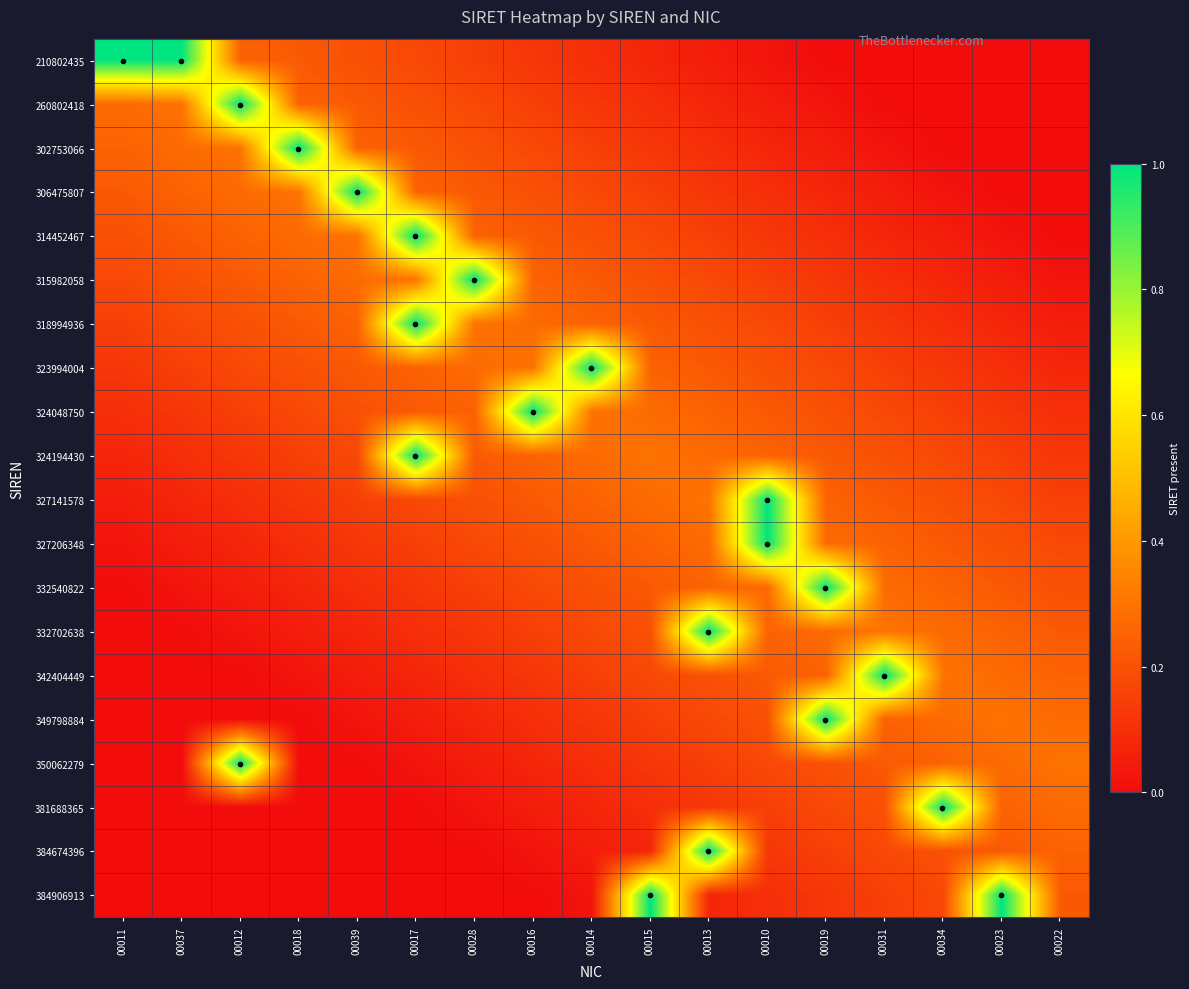

Reading left to right, list all the values displayed in this chart.

210802435: 00011=1.0	00037=1.0	00012=0.2	00018=0.2	00039=0.2	00017=0.2	00028=0.1	00016=0.1	00014=0.1	00015=0.1	00013=0.0	00010=0.0	00019=0.0	00031=0.0	00034=0.0	00023=0.0	00022=0.0
260802418: 00011=0.3	00037=0.3	00012=1.0	00018=0.2	00039=0.2	00017=0.2	00028=0.2	00016=0.1	00014=0.1	00015=0.1	00013=0.1	00010=0.0	00019=0.0	00031=0.0	00034=0.0	00023=0.0	00022=0.0
302753066: 00011=0.2	00037=0.3	00012=0.3	00018=1.0	00039=0.2	00017=0.2	00028=0.2	00016=0.2	00014=0.1	00015=0.1	00013=0.1	00010=0.1	00019=0.0	00031=0.0	00034=0.0	00023=0.0	00022=0.0
306475807: 00011=0.2	00037=0.2	00012=0.3	00018=0.3	00039=1.0	00017=0.2	00028=0.2	00016=0.2	00014=0.2	00015=0.1	00013=0.1	00010=0.1	00019=0.1	00031=0.0	00034=0.0	00023=0.0	00022=0.0
314452467: 00011=0.2	00037=0.2	00012=0.2	00018=0.3	00039=0.3	00017=1.0	00028=0.2	00016=0.2	00014=0.2	00015=0.2	00013=0.1	00010=0.1	00019=0.1	00031=0.1	00034=0.0	00023=0.0	00022=0.0
315982058: 00011=0.2	00037=0.2	00012=0.2	00018=0.2	00039=0.3	00017=0.3	00028=1.0	00016=0.2	00014=0.2	00015=0.2	00013=0.2	00010=0.1	00019=0.1	00031=0.1	00034=0.1	00023=0.0	00022=0.0
318994936: 00011=0.1	00037=0.2	00012=0.2	00018=0.2	00039=0.2	00017=1.0	00028=0.3	00016=0.3	00014=0.2	00015=0.2	00013=0.2	00010=0.2	00019=0.1	00031=0.1	00034=0.1	00023=0.1	00022=0.0
323994004: 00011=0.1	00037=0.1	00012=0.2	00018=0.2	00039=0.2	00017=0.2	00028=0.3	00016=0.3	00014=1.0	00015=0.2	00013=0.2	00010=0.2	00019=0.2	00031=0.1	00034=0.1	00023=0.1	00022=0.1
324048750: 00011=0.1	00037=0.1	00012=0.1	00018=0.2	00039=0.2	00017=0.2	00028=0.2	00016=1.0	00014=0.3	00015=0.3	00013=0.2	00010=0.2	00019=0.2	00031=0.2	00034=0.1	00023=0.1	00022=0.1
324194430: 00011=0.1	00037=0.1	00012=0.1	00018=0.1	00039=0.2	00017=1.0	00028=0.2	00016=0.2	00014=0.3	00015=0.3	00013=0.3	00010=0.2	00019=0.2	00031=0.2	00034=0.2	00023=0.1	00022=0.1
327141578: 00011=0.0	00037=0.1	00012=0.1	00018=0.1	00039=0.1	00017=0.2	00028=0.2	00016=0.2	00014=0.2	00015=0.3	00013=0.3	00010=1.0	00019=0.2	00031=0.2	00034=0.2	00023=0.2	00022=0.1
327206348: 00011=0.0	00037=0.0	00012=0.1	00018=0.1	00039=0.1	00017=0.1	00028=0.2	00016=0.2	00014=0.2	00015=0.2	00013=0.3	00010=1.0	00019=0.3	00031=0.2	00034=0.2	00023=0.2	00022=0.2
332540822: 00011=0.0	00037=0.0	00012=0.0	00018=0.1	00039=0.1	00017=0.1	00028=0.1	00016=0.2	00014=0.2	00015=0.2	00013=0.2	00010=0.3	00019=1.0	00031=0.3	00034=0.2	00023=0.2	00022=0.2
332702638: 00011=0.0	00037=0.0	00012=0.0	00018=0.0	00039=0.1	00017=0.1	00028=0.1	00016=0.1	00014=0.2	00015=0.2	00013=1.0	00010=0.2	00019=0.3	00031=0.3	00034=0.3	00023=0.2	00022=0.2
342404449: 00011=0.0	00037=0.0	00012=0.0	00018=0.0	00039=0.0	00017=0.1	00028=0.1	00016=0.1	00014=0.1	00015=0.2	00013=0.2	00010=0.2	00019=0.2	00031=1.0	00034=0.3	00023=0.3	00022=0.2
349798884: 00011=0.0	00037=0.0	00012=0.0	00018=0.0	00039=0.0	00017=0.0	00028=0.1	00016=0.1	00014=0.1	00015=0.1	00013=0.2	00010=0.2	00019=1.0	00031=0.2	00034=0.3	00023=0.3	00022=0.3
350062279: 00011=0.0	00037=0.0	00012=1.0	00018=0.0	00039=0.0	00017=0.0	00028=0.0	00016=0.1	00014=0.1	00015=0.1	00013=0.1	00010=0.2	00019=0.2	00031=0.2	00034=0.2	00023=0.3	00022=0.3
381688365: 00011=0.0	00037=0.0	00012=0.0	00018=0.0	00039=0.0	00017=0.0	00028=0.0	00016=0.0	00014=0.1	00015=0.1	00013=0.1	00010=0.1	00019=0.2	00031=0.2	00034=1.0	00023=0.2	00022=0.3
384674396: 00011=0.0	00037=0.0	00012=0.0	00018=0.0	00039=0.0	00017=0.0	00028=0.0	00016=0.0	00014=0.0	00015=0.1	00013=1.0	00010=0.1	00019=0.1	00031=0.2	00034=0.2	00023=0.2	00022=0.2
384906913: 00011=0.0	00037=0.0	00012=0.0	00018=0.0	00039=0.0	00017=0.0	00028=0.0	00016=0.0	00014=0.0	00015=1.0	00013=0.1	00010=0.1	00019=0.1	00031=0.1	00034=0.2	00023=1.0	00022=0.2